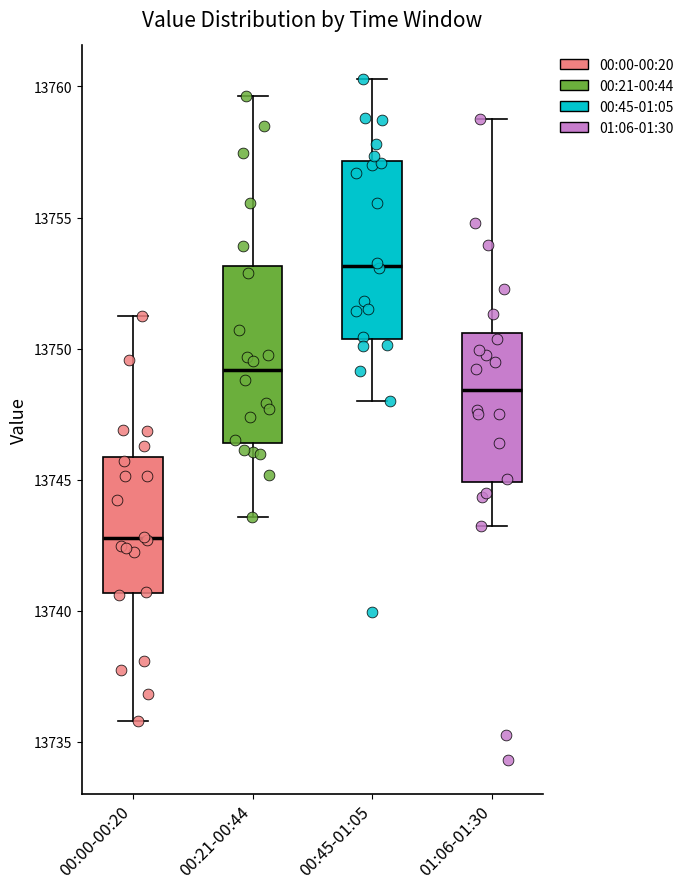

Reading left to right, read every box against the y-axis: the position of its median line, the range the box covers, and the ends of its whiskers. The values are not printed on the chart, so give them approximately, as read against the axis.

00:00-00:20: median 13743.0, box 13740.5 to 13746.0, whiskers 13736.0 to 13751.5
00:21-00:44: median 13749.0, box 13746.5 to 13753.0, whiskers 13743.5 to 13759.5
00:45-01:05: median 13753.0, box 13750.5 to 13757.0, whiskers 13748.0 to 13760.5
01:06-01:30: median 13748.5, box 13745.0 to 13750.5, whiskers 13743.0 to 13759.0